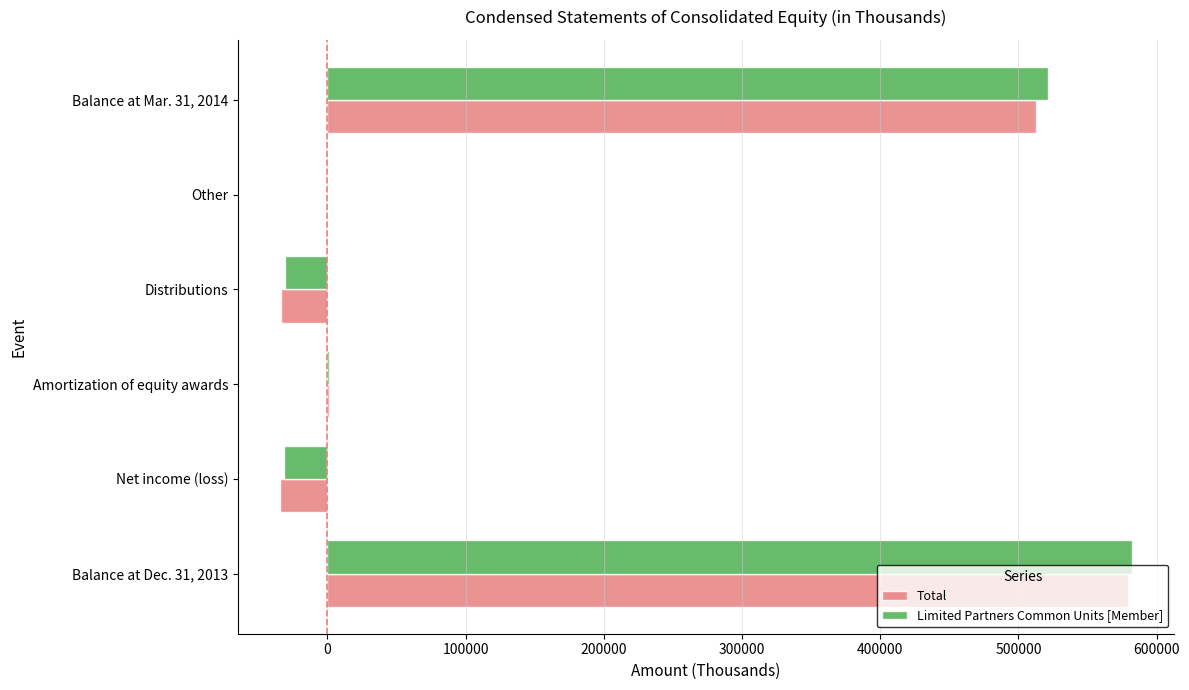

Is the value of Total at Balance at Dec. 31, 2013 greater than the value of Limited Partners Common Units [Member] at Distributions?

Yes